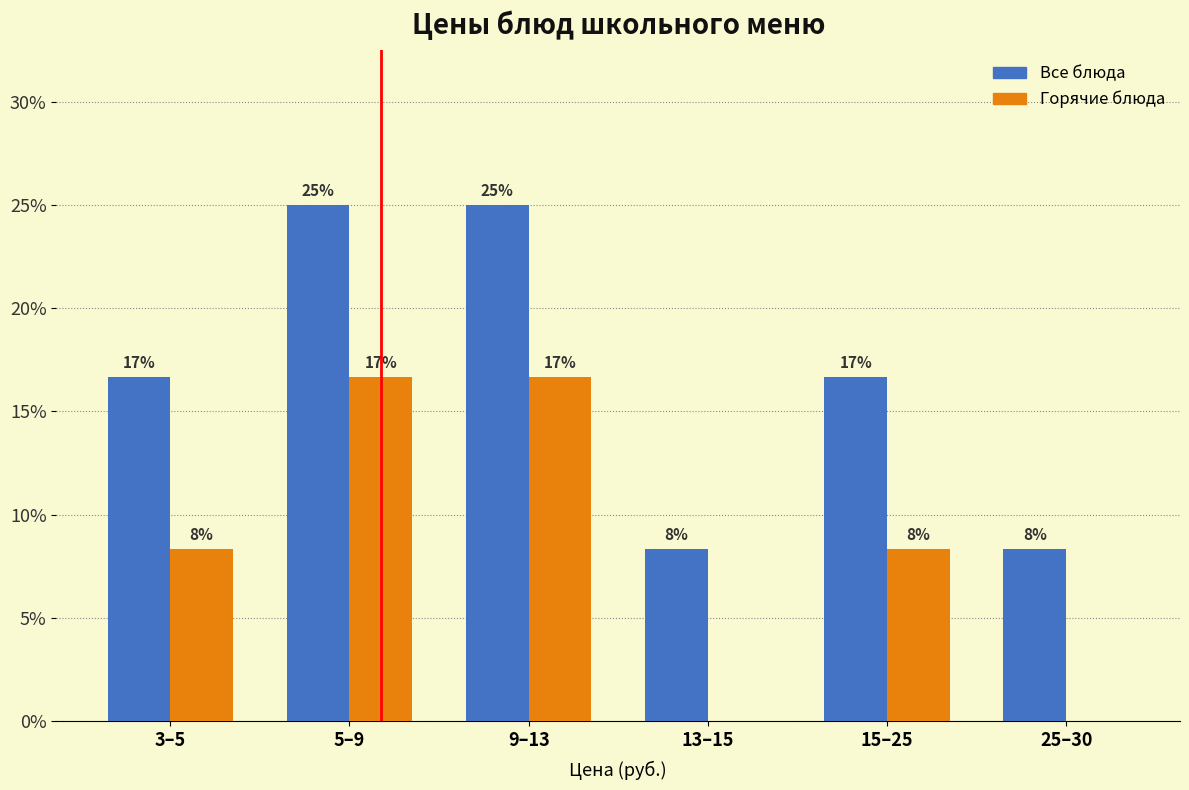

Are the bars grouped side by side (vs. stacked)?

Yes